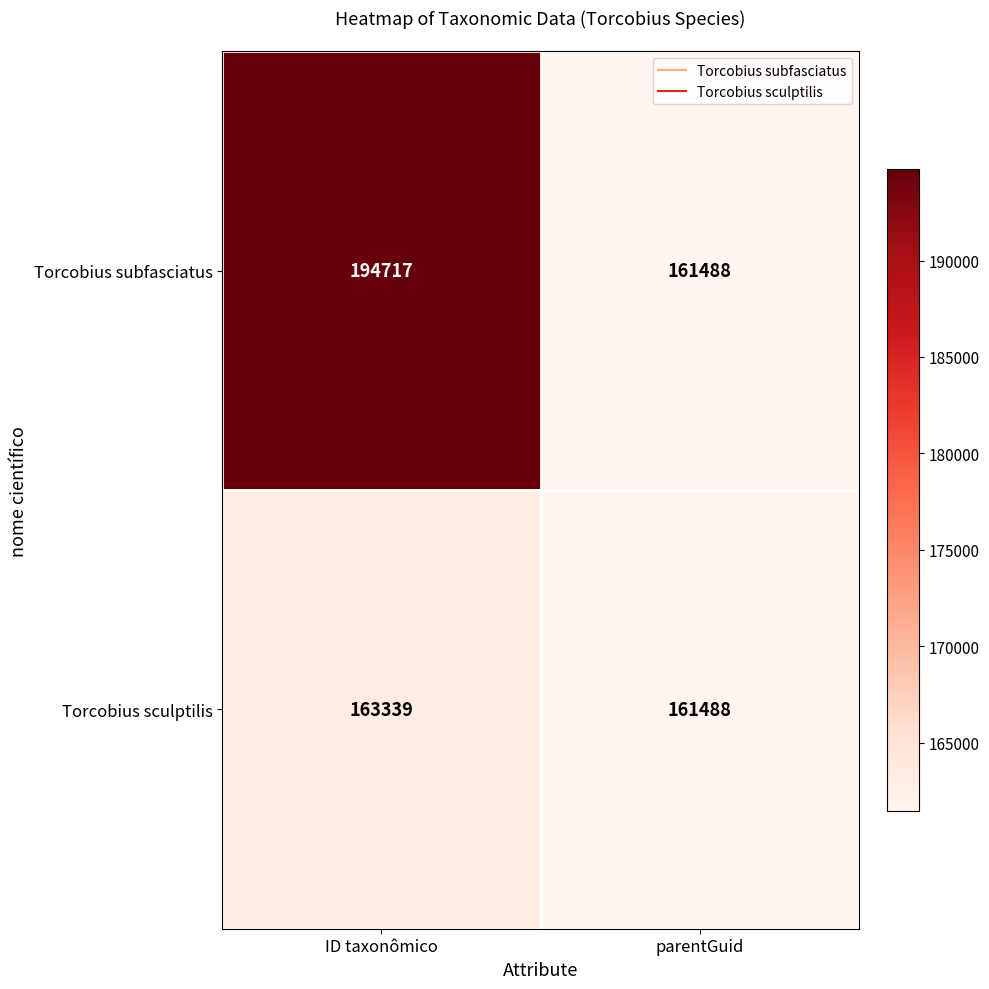

Where is Torcobius subfasciatus nearest to the value 178102?

parentGuid